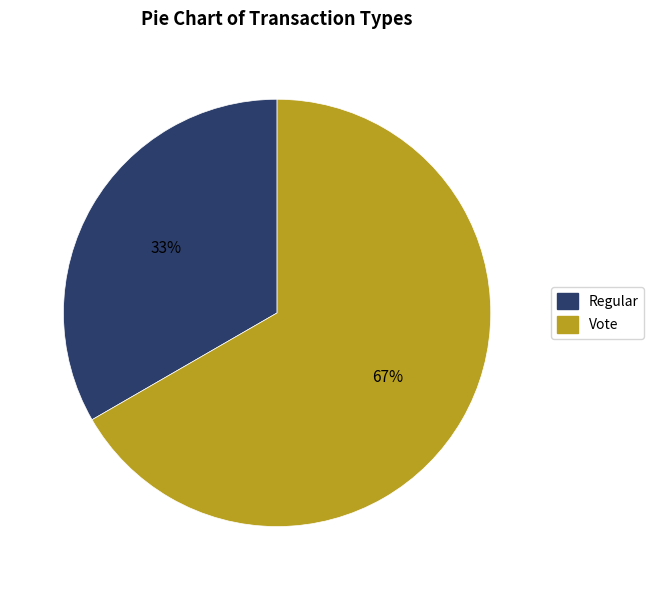

How many segments does this pie chart have?

2